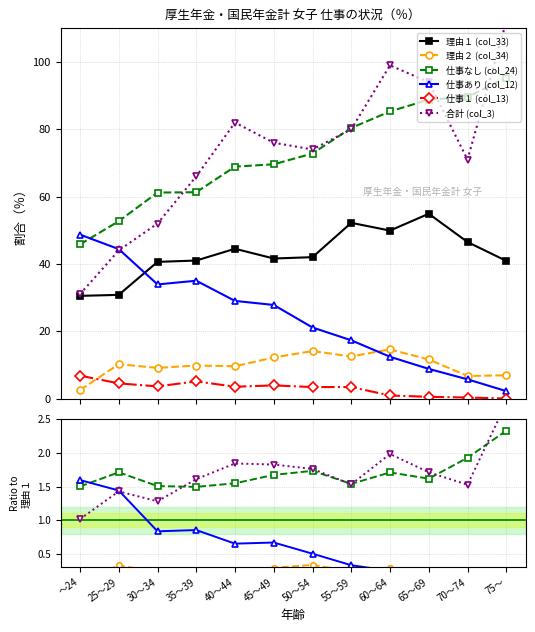

At which label does 仕事あり (col_12) reach its peak?

～24